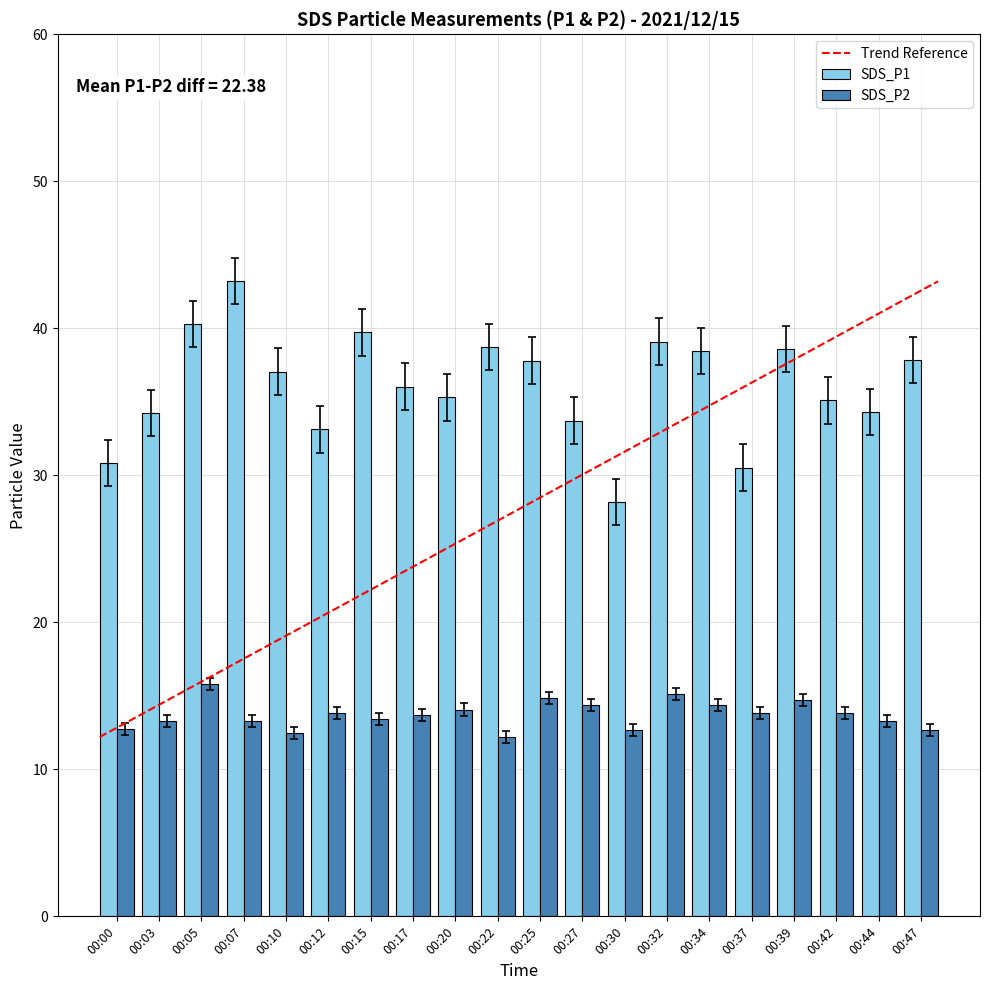

What is the sum of the SDS_P2 values at 00:07 and 00:25?

28.2